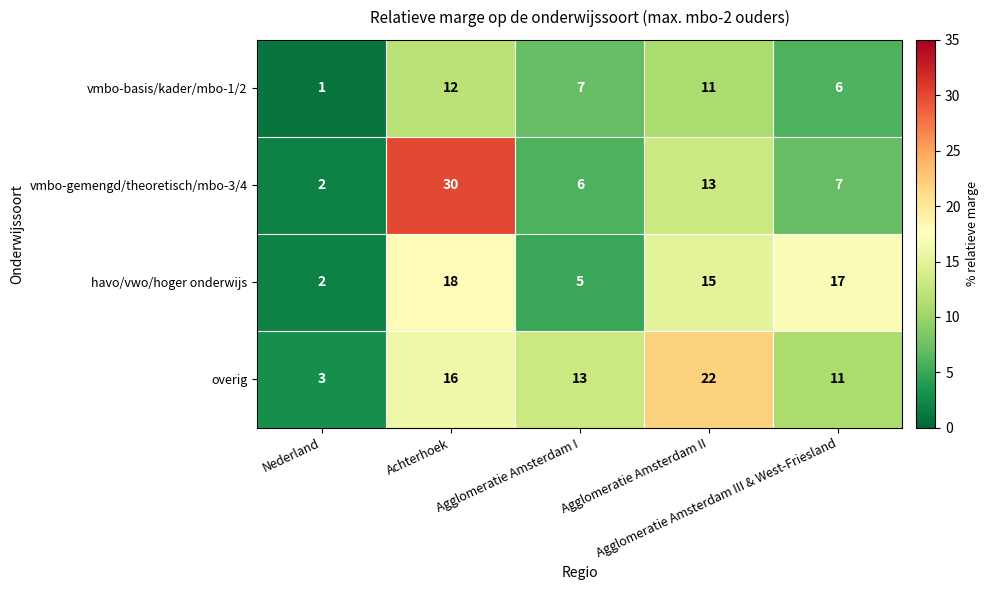

What is the sum of all vmbo-gemengd/theoretisch/mbo-3/4 values?

58